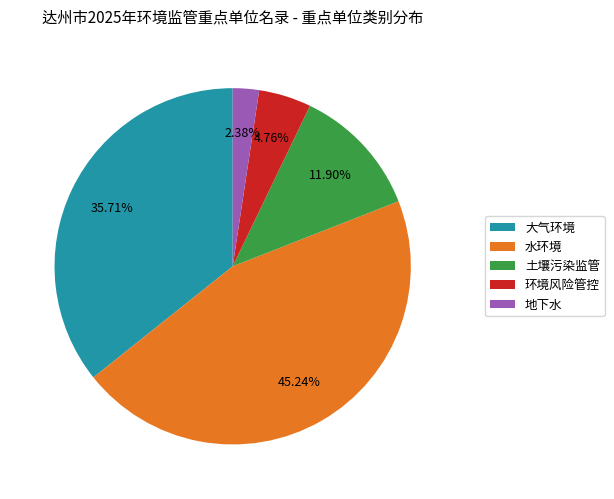

Is 大气环境 the majority of the pie?

No